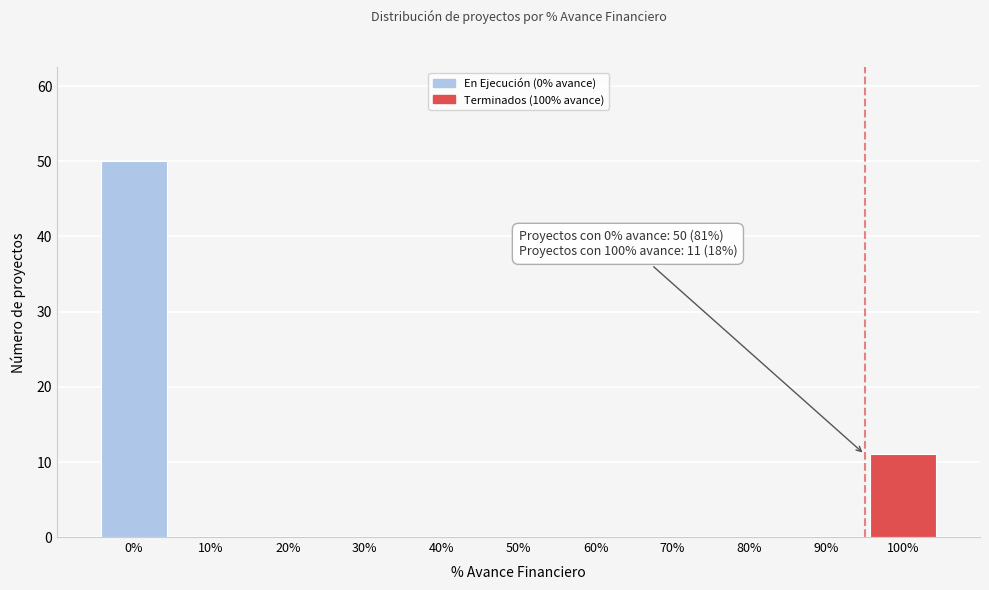

Reading right to left, extract all data points from this chart.

100%=11	90%=0	80%=0	70%=0	60%=0	50%=0	40%=0	30%=0	20%=0	10%=0	0%=50